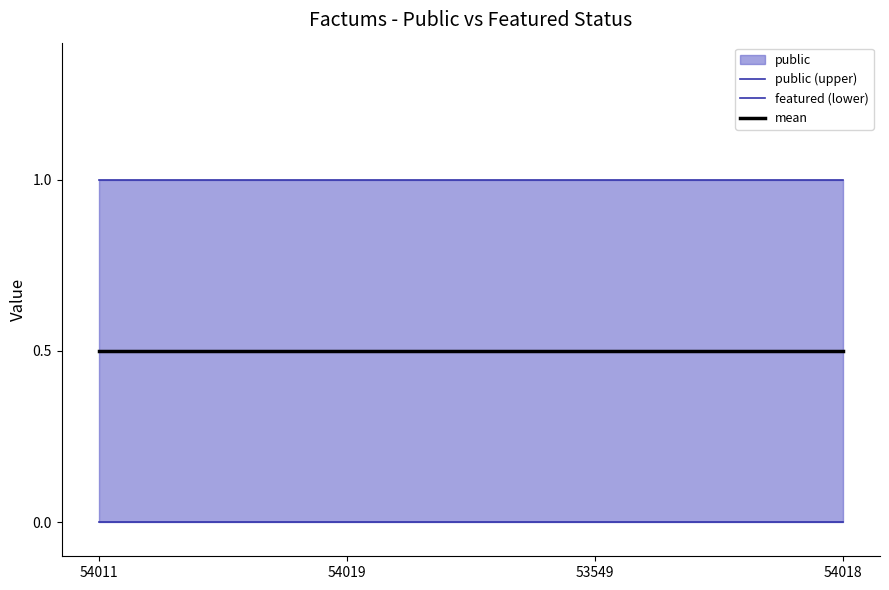

List the series in order of their overall mean, highest first.

public (upper), mean, featured (lower)